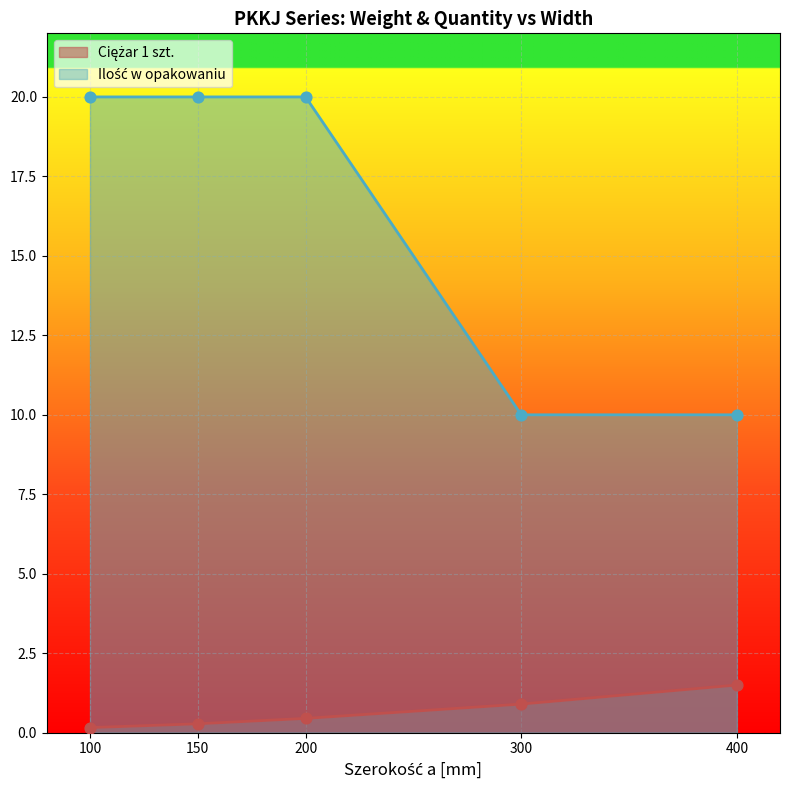

What are all the series names shown in the legend?

Ciężar 1 szt., Ilość w opakowaniu